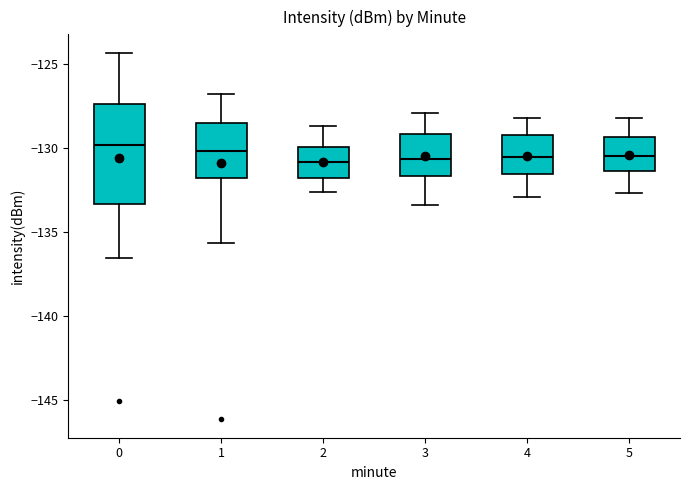

Where does the lower whisker of the box at x = 5 end on the y-axis? The values are not printed on the chart, so give them approximately, as read against the axis.

-132.5